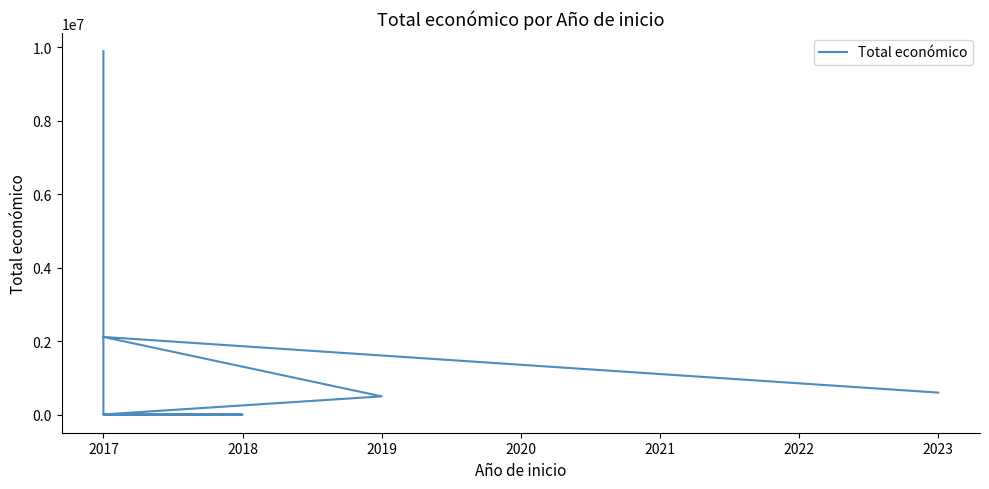

What is the average value?

1641233